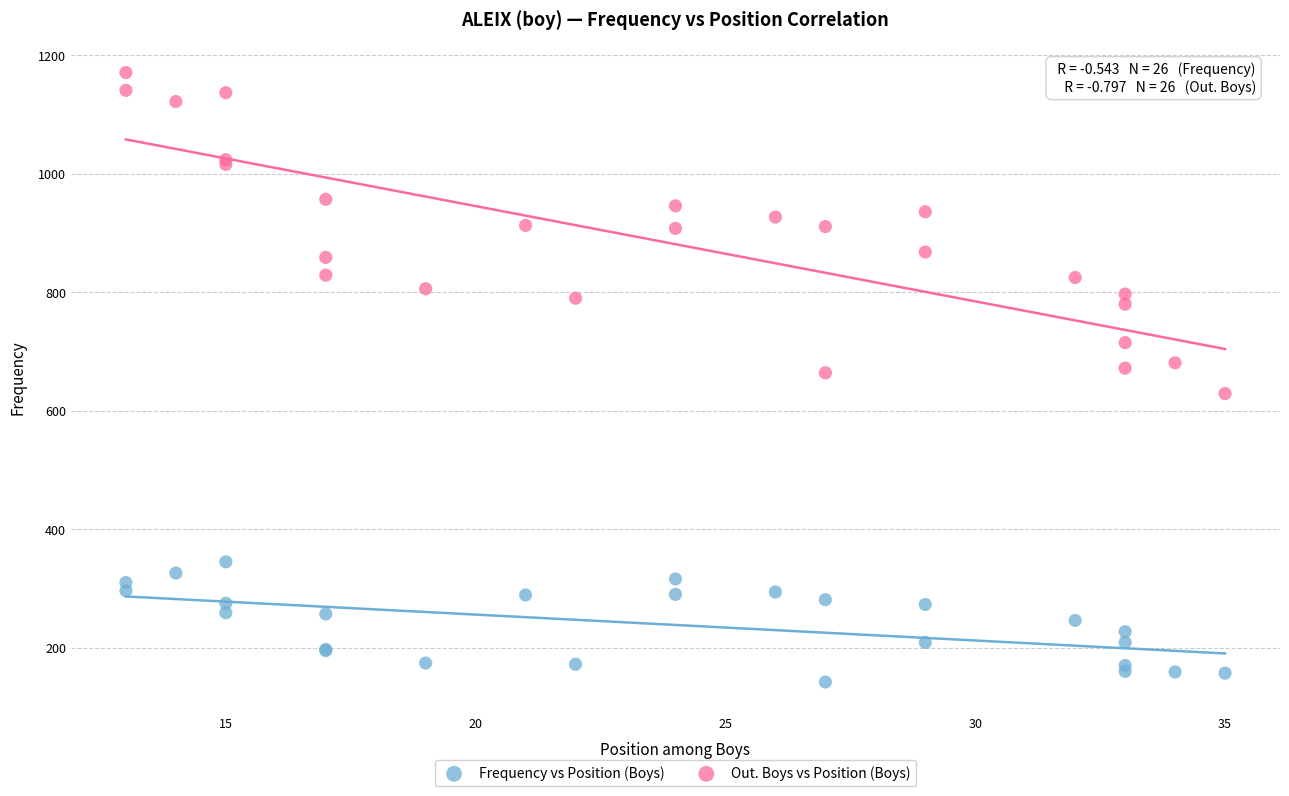

What are all the series names shown in the legend?

Frequency vs Position (Boys), Out. Boys vs Position (Boys)